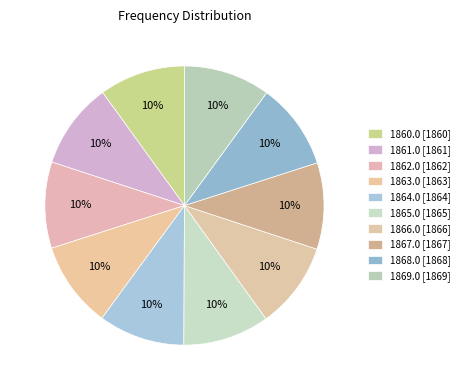

Is there a majority slice in this chart?

No